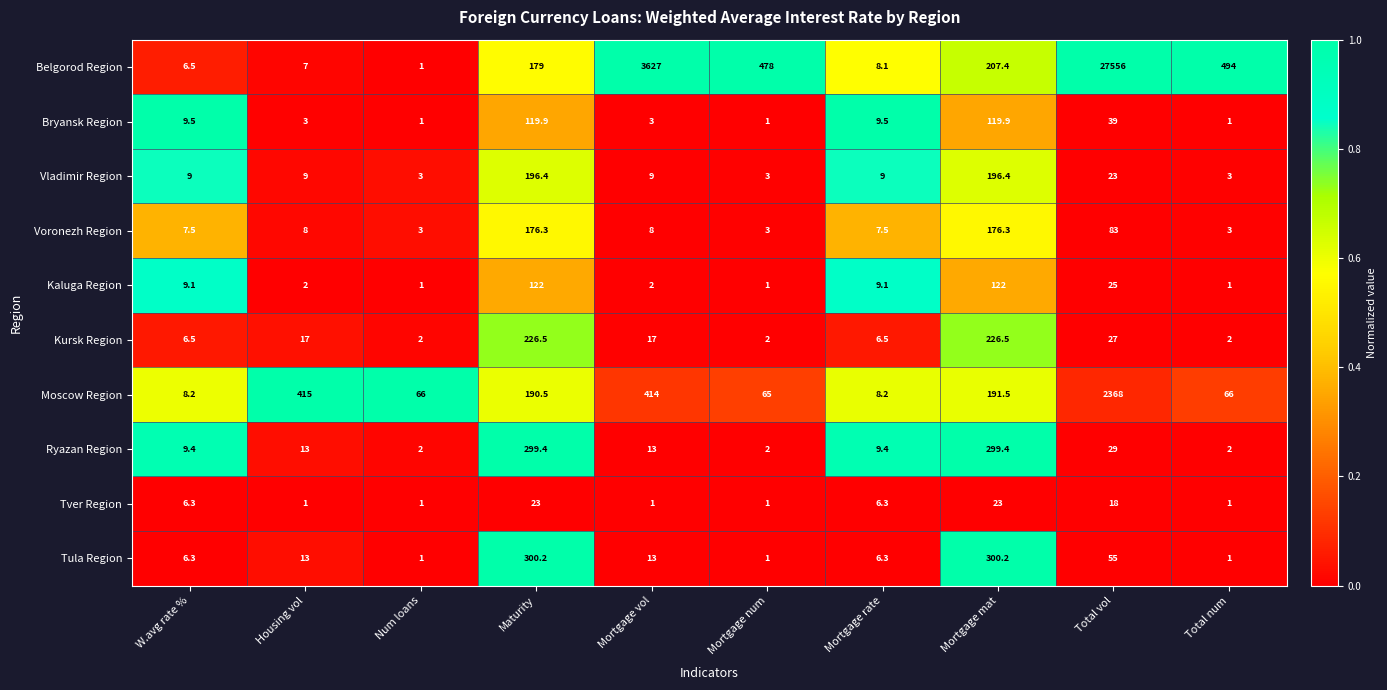

Which series changed the most between Num loans and Total vol?

Belgorod Region